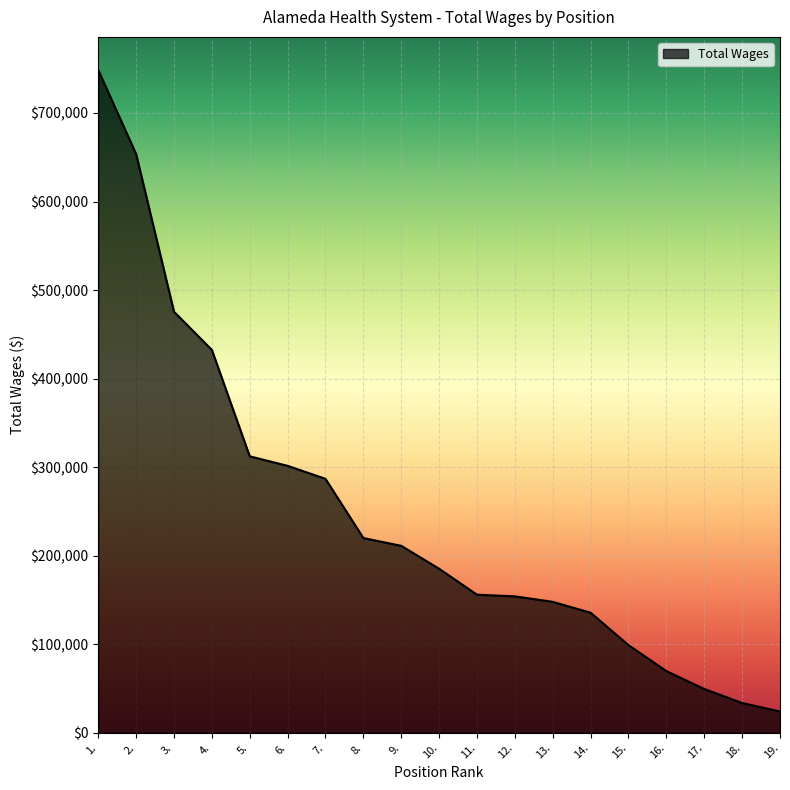

How many categories are shown in the chart?

19